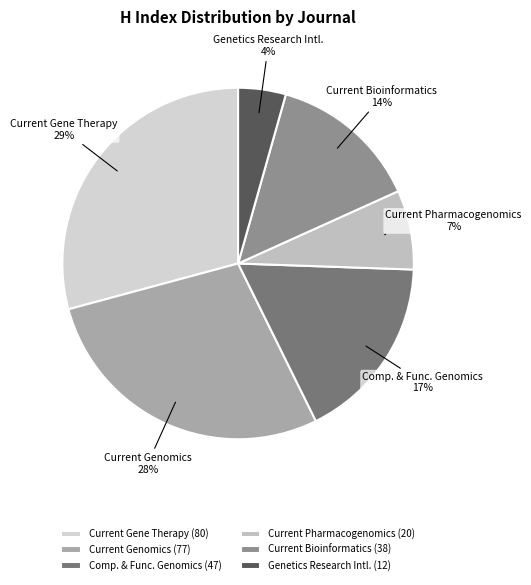

To the nearest percent, what is the combined percentage of Current Bioinformatics and Comp. & Func. Genomics?

31%